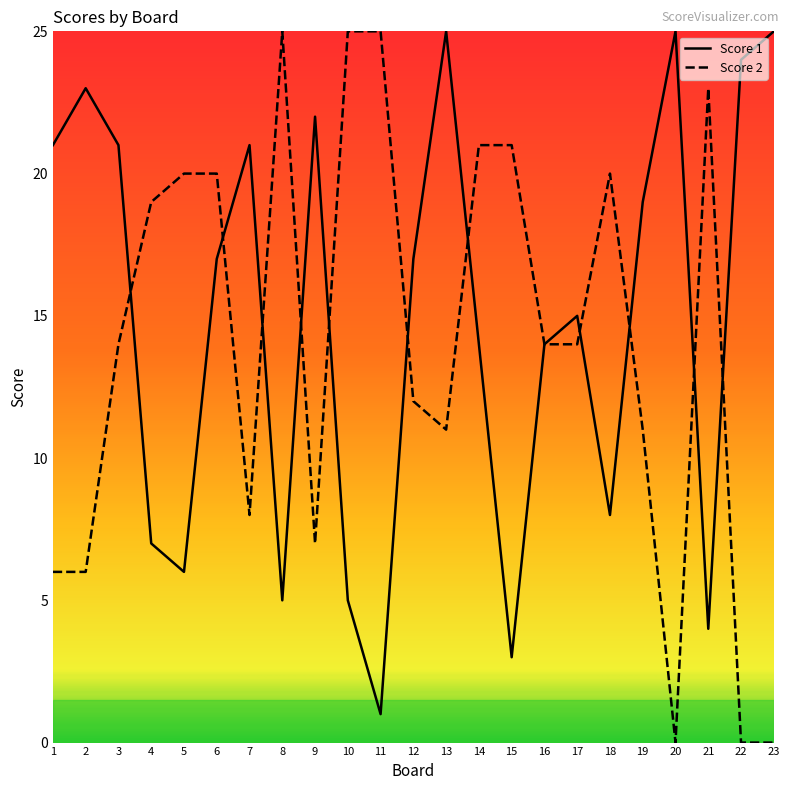

What are all the series names shown in the legend?

Score 1, Score 2